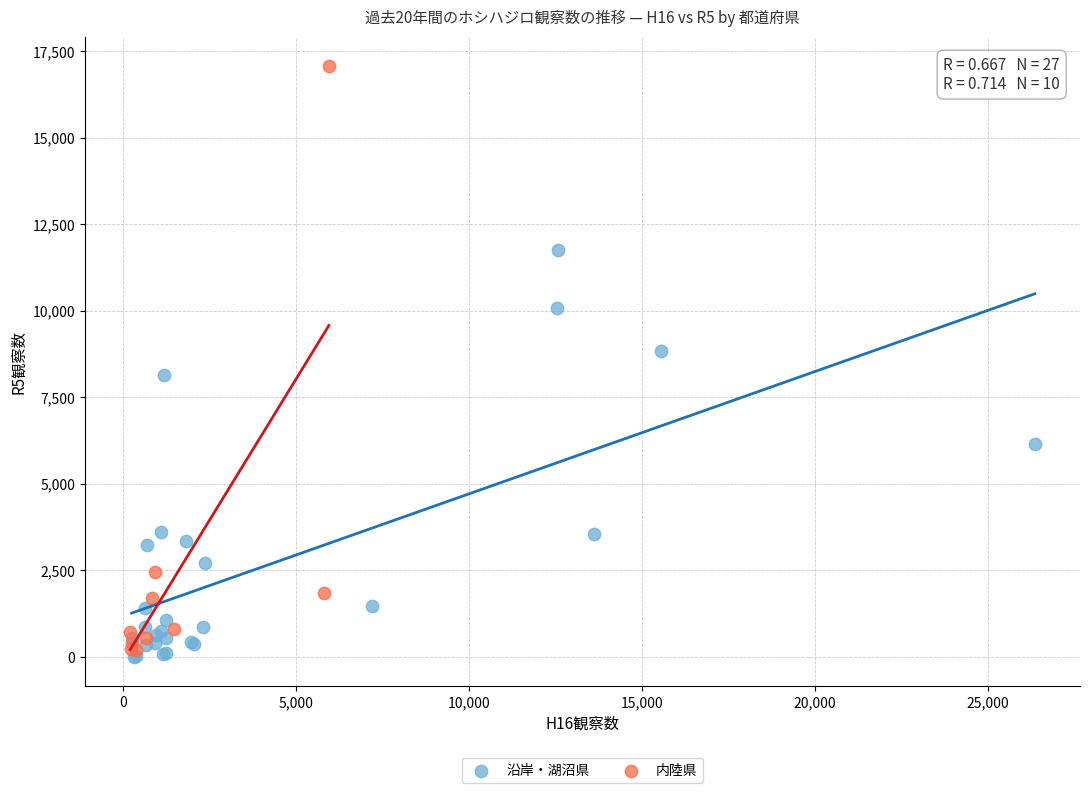

Which series has the largest Y range (max minus min)?

内陸県